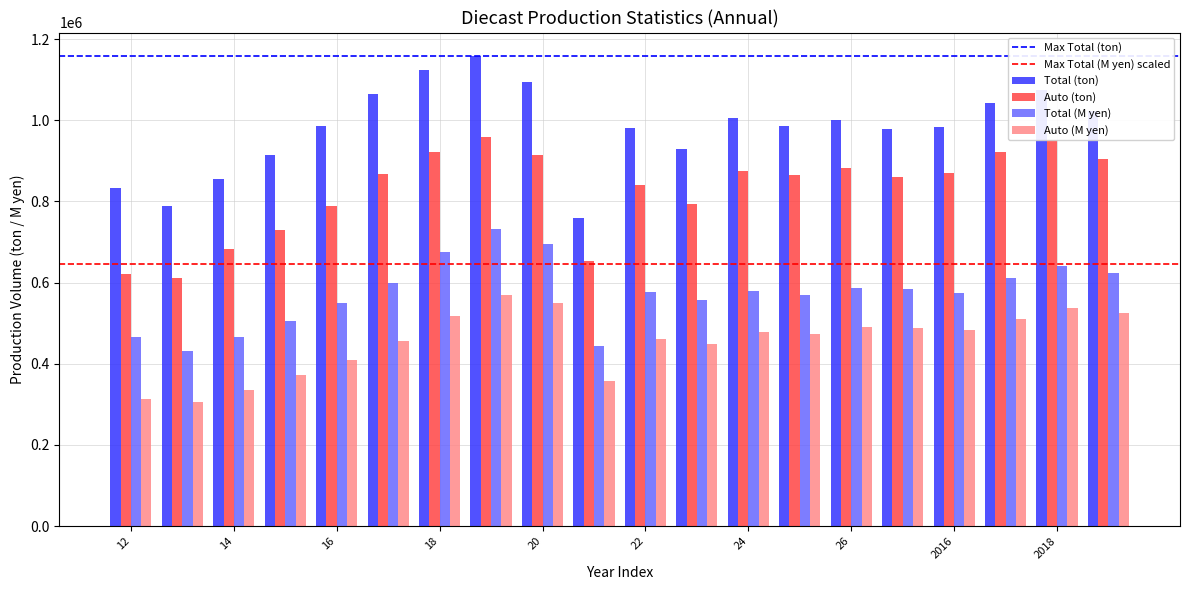

What is the value of the Total (M yen) bar at the 3rd from the left?

464934